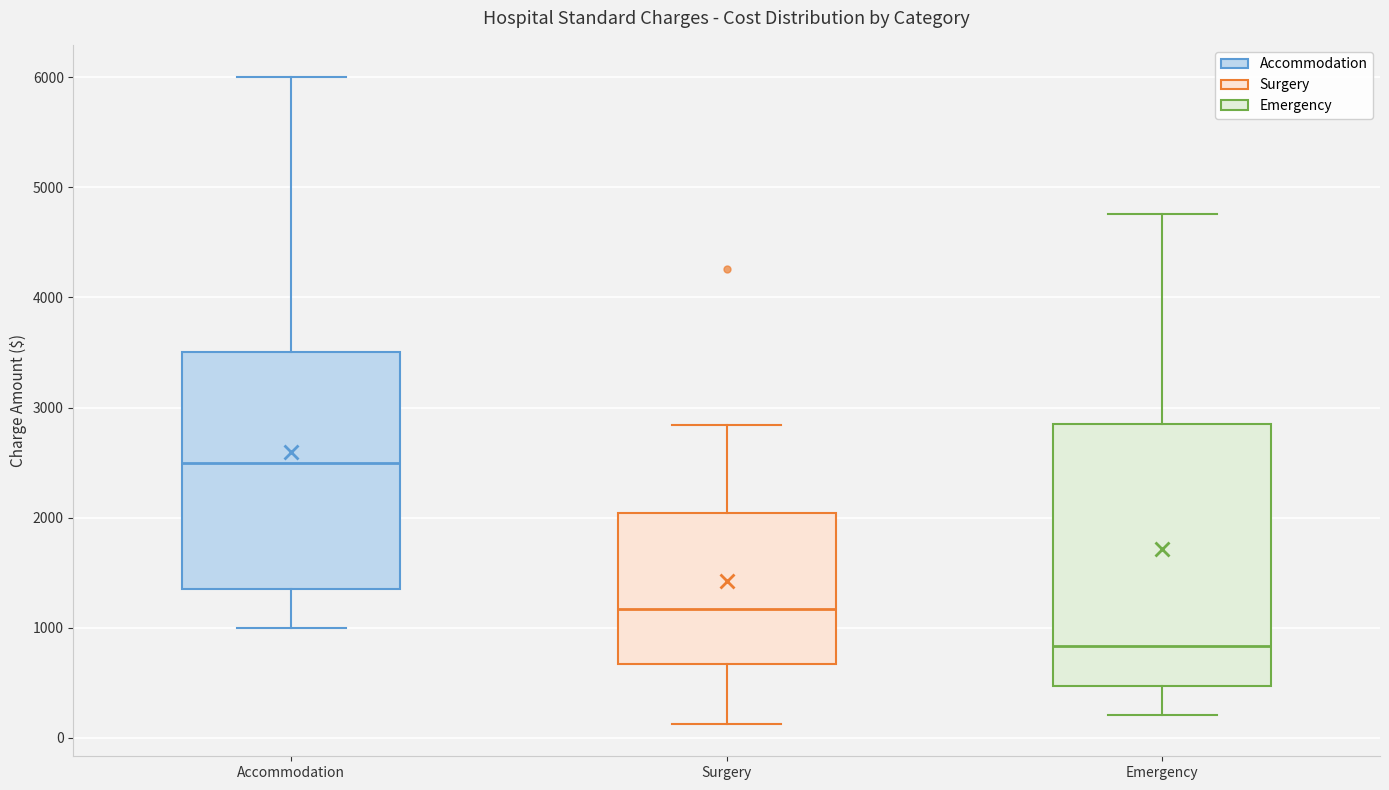

Where is the upper edge of the box for Surgery on the y-axis? The values are not printed on the chart, so give them approximately, as read against the axis.

2000